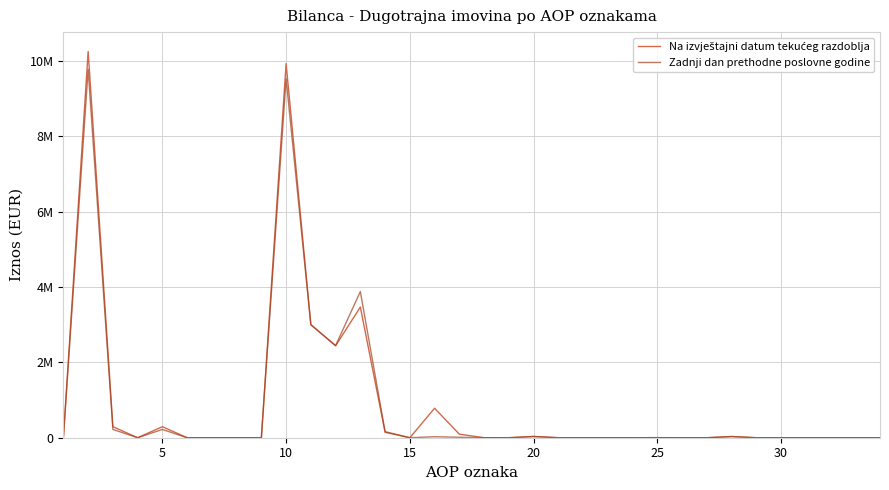

In Zadnji dan prethodne poslovne godine, how many points are lower than both neighbors (excluding endpoints)?

4